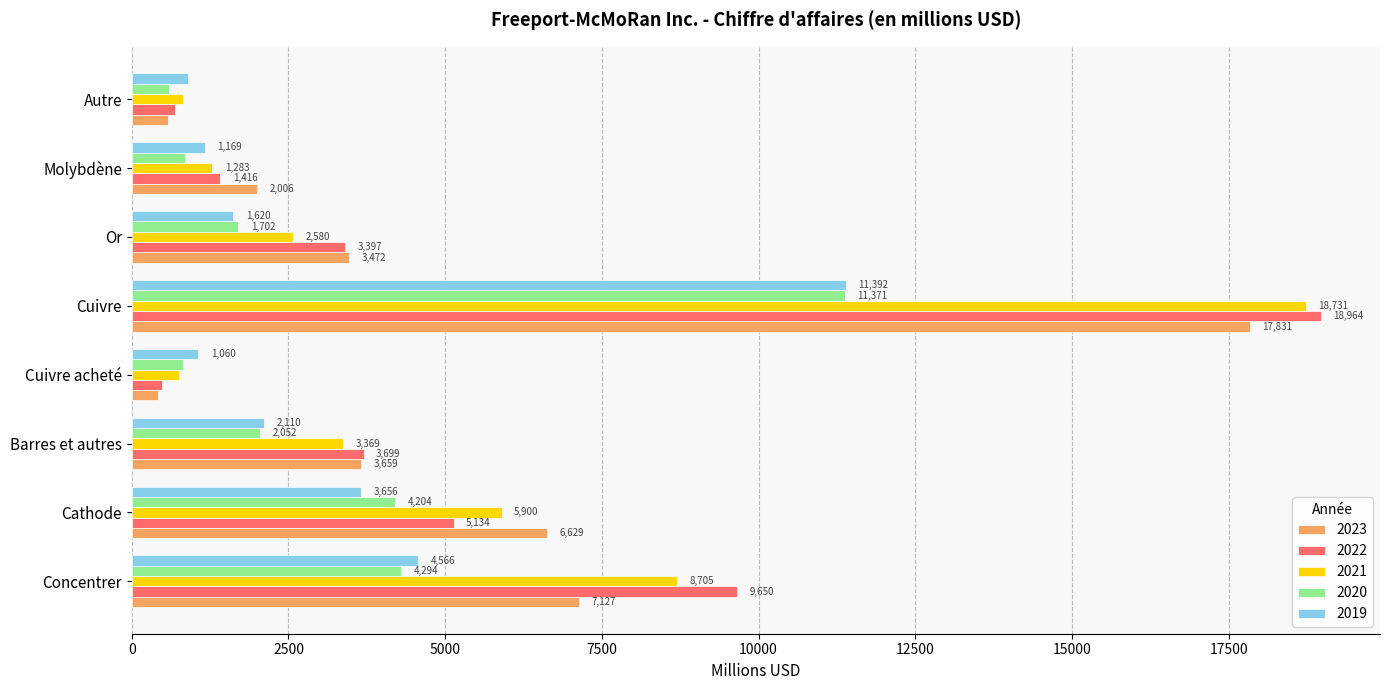

Is the value of 2020 at Or greater than the value of 2023 at Concentrer?

No